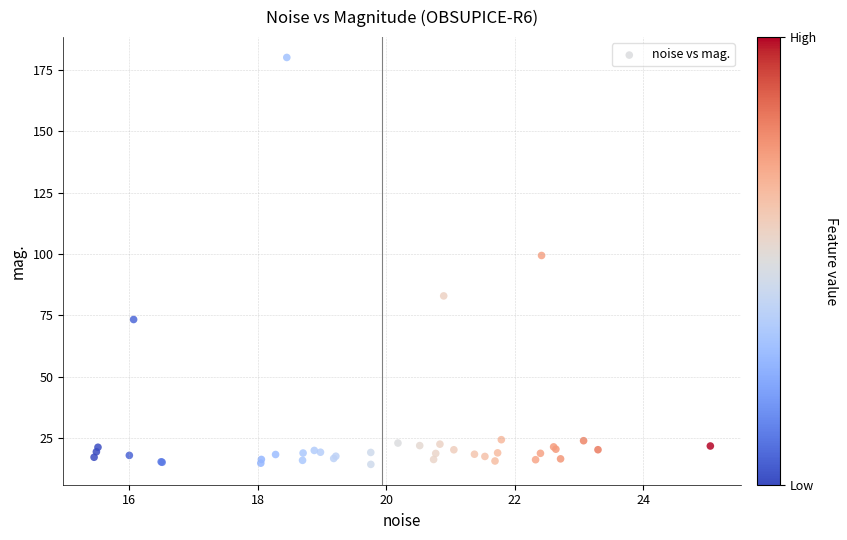

What Y value in the scatter plot is closest to 97?

99.3